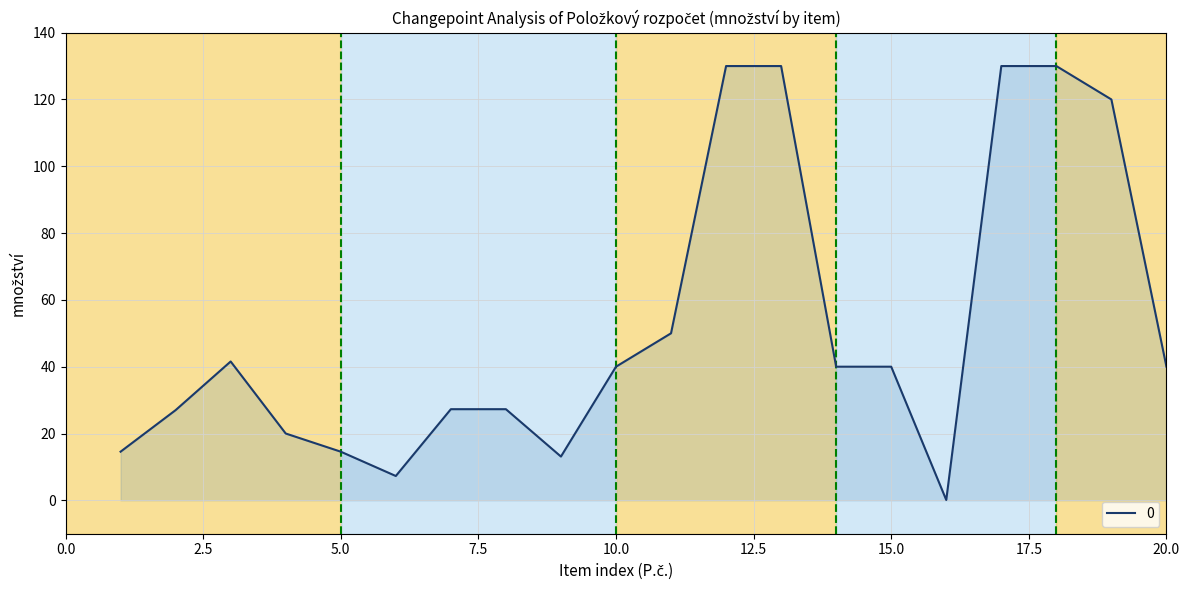

Is this an area chart (filled region under the line)?

Yes